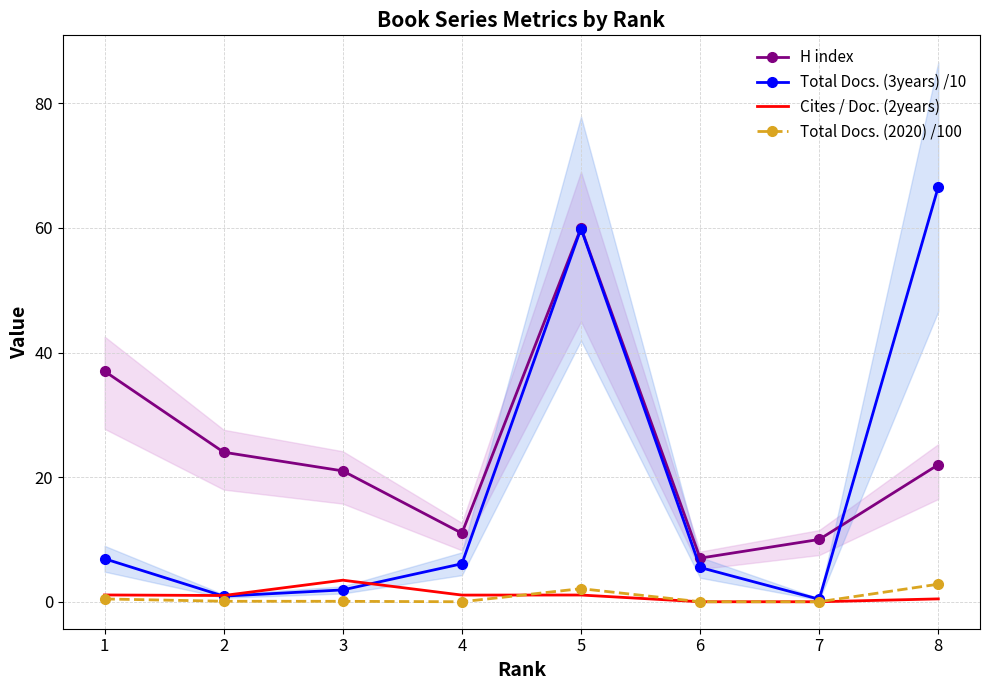

How many times do Total Docs. (3years) /10 and H index cross each other?

1